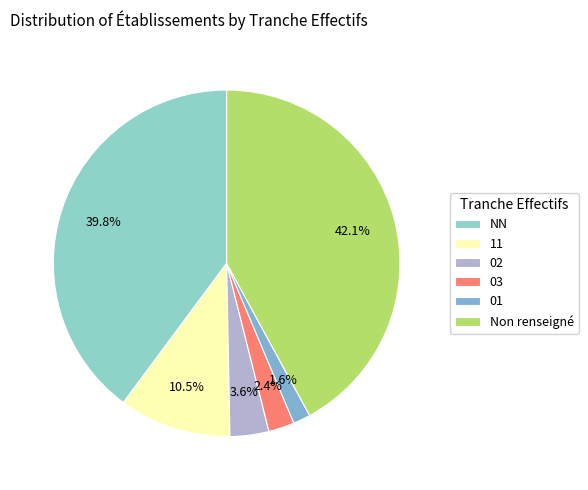

To the nearest percent, what percentage of the pie is 11?

10%